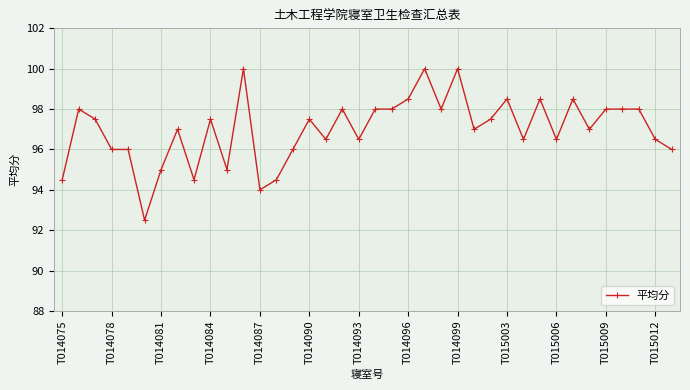

What is the maximum value shown in the chart?

100.0